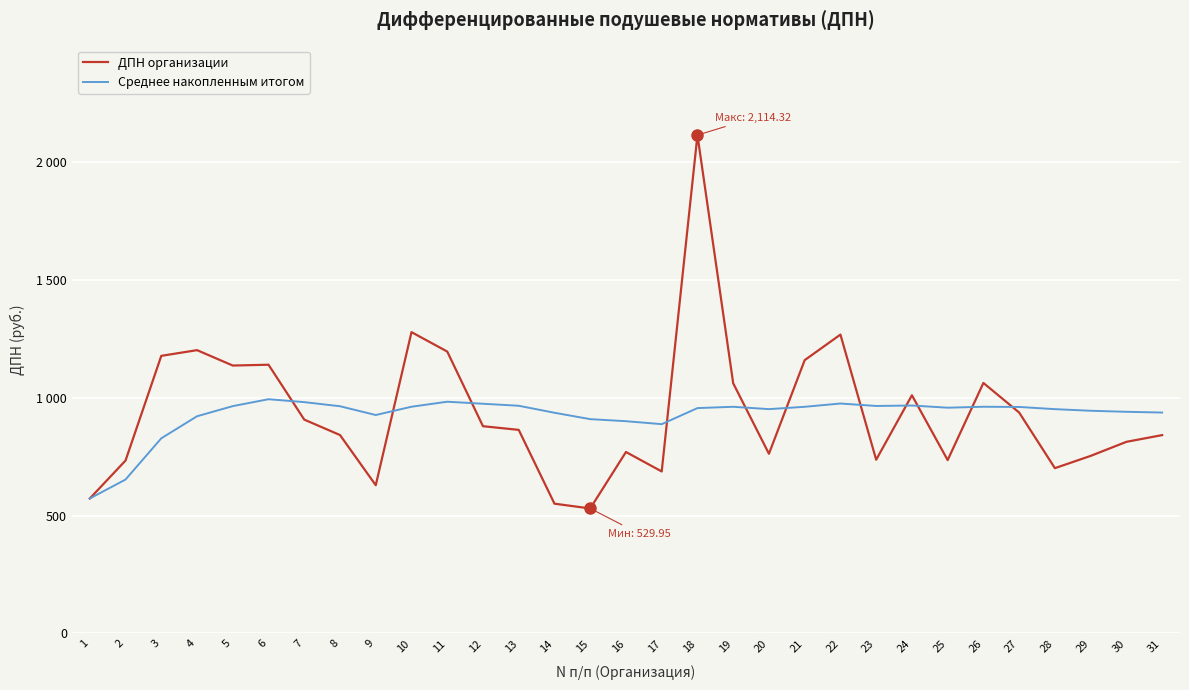

What are all the series names shown in the legend?

ДПН организации, Среднее накопленным итогом